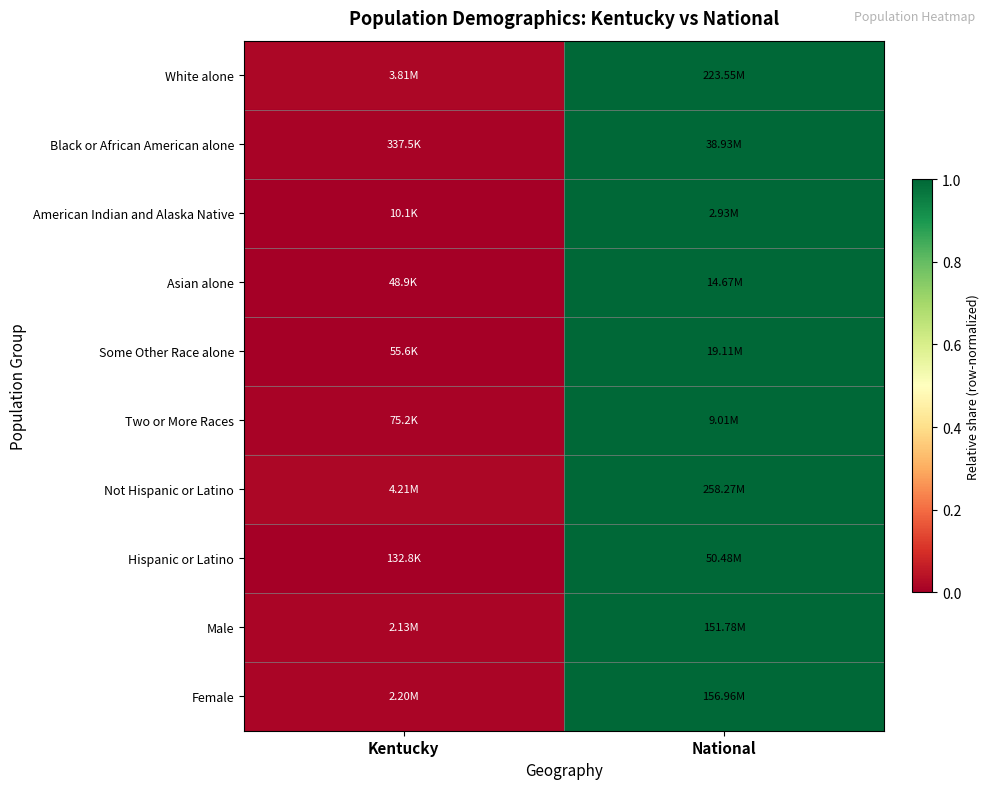

Reading left to right, extract all data points from this chart.

White alone: Kentucky=0.0	National=1.0
Black or African American alone: Kentucky=0.0	National=1.0
American Indian and Alaska Native: Kentucky=0.0	National=1.0
Asian alone: Kentucky=0.0	National=1.0
Some Other Race alone: Kentucky=0.0	National=1.0
Two or More Races: Kentucky=0.0	National=1.0
Not Hispanic or Latino: Kentucky=0.0	National=1.0
Hispanic or Latino: Kentucky=0.0	National=1.0
Male: Kentucky=0.0	National=1.0
Female: Kentucky=0.0	National=1.0